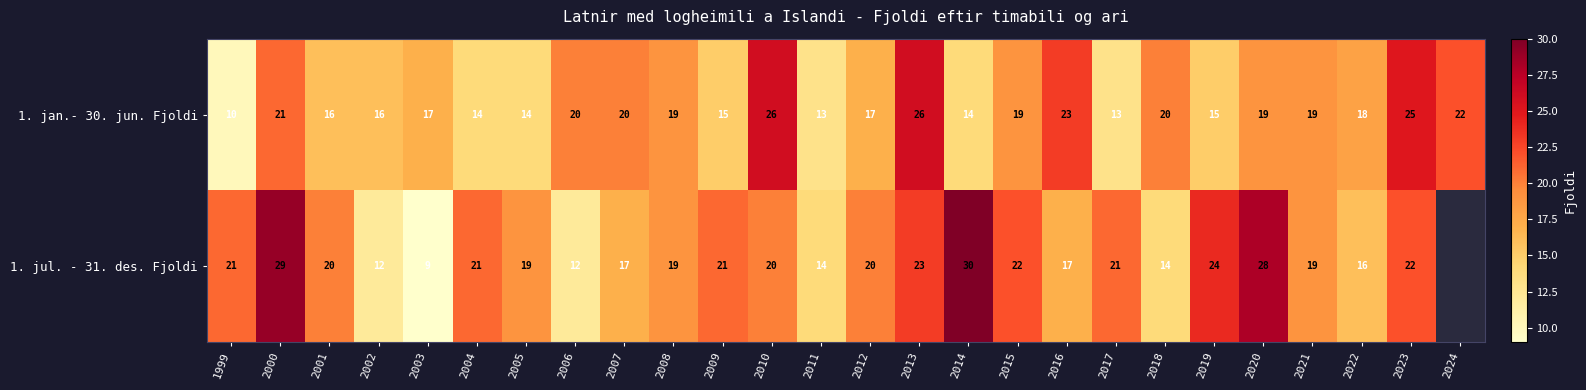

Is it true that 1. jul. - 31. des. Fjoldi equals 5.2 at 2007?

False